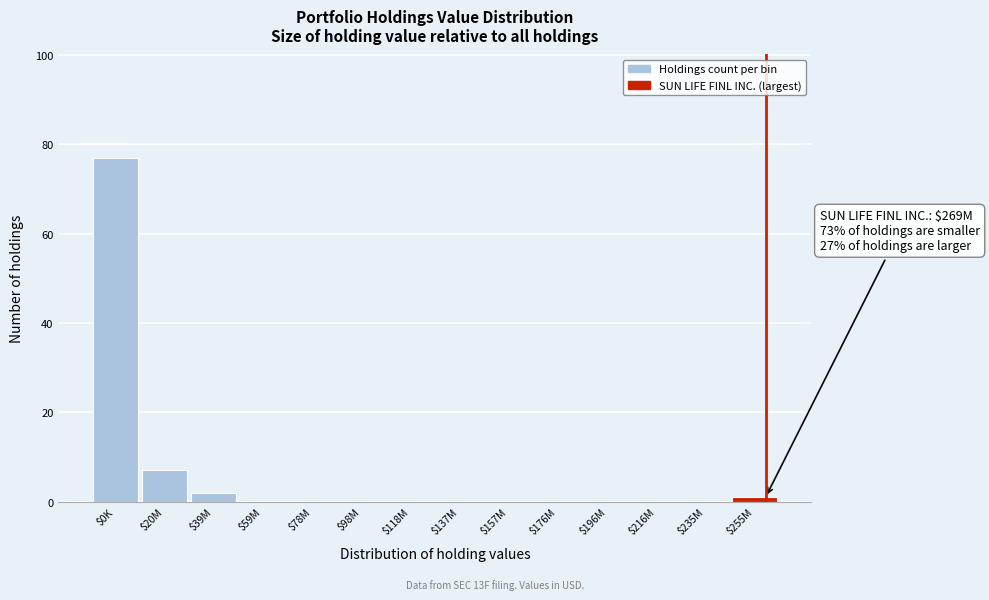

The value at $98M is -46. True or false?

False